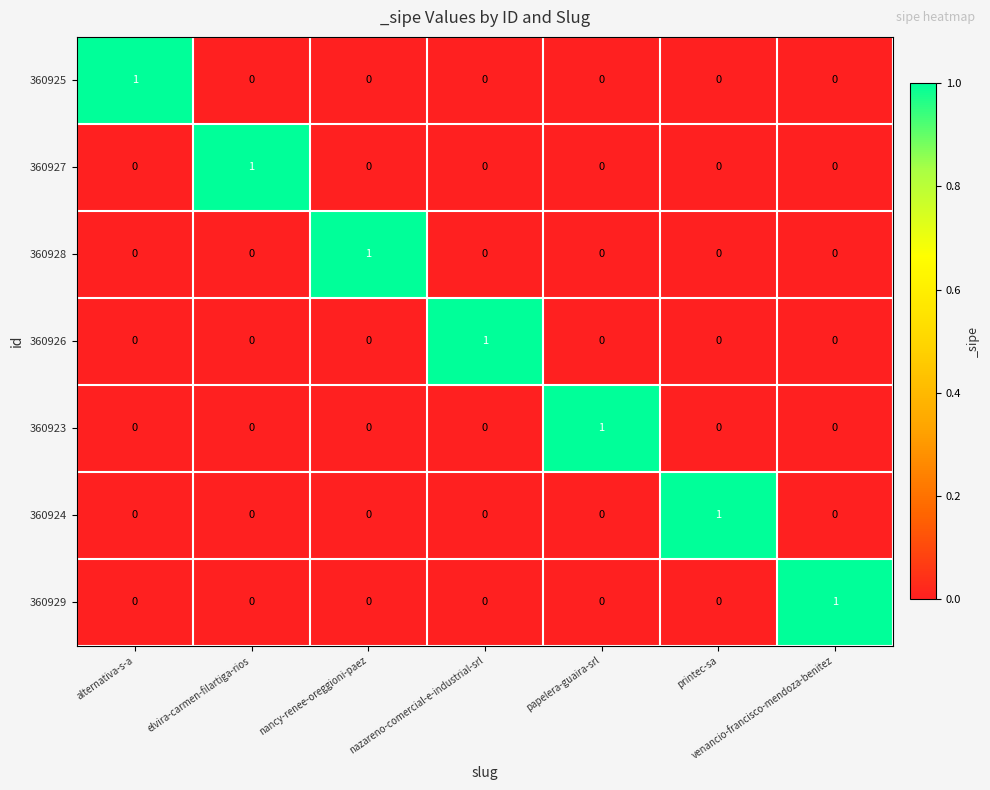

What is the total value across all series at nazareno-comercial-e-industrial-srl?

1